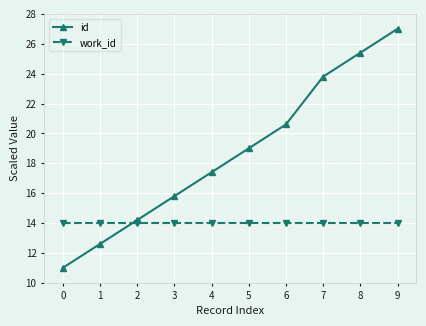

Does the chart display data point markers on the line(s)?

Yes